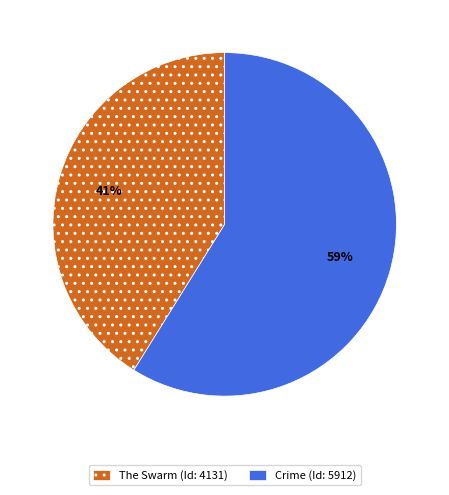

How many slices are in this pie chart?

2